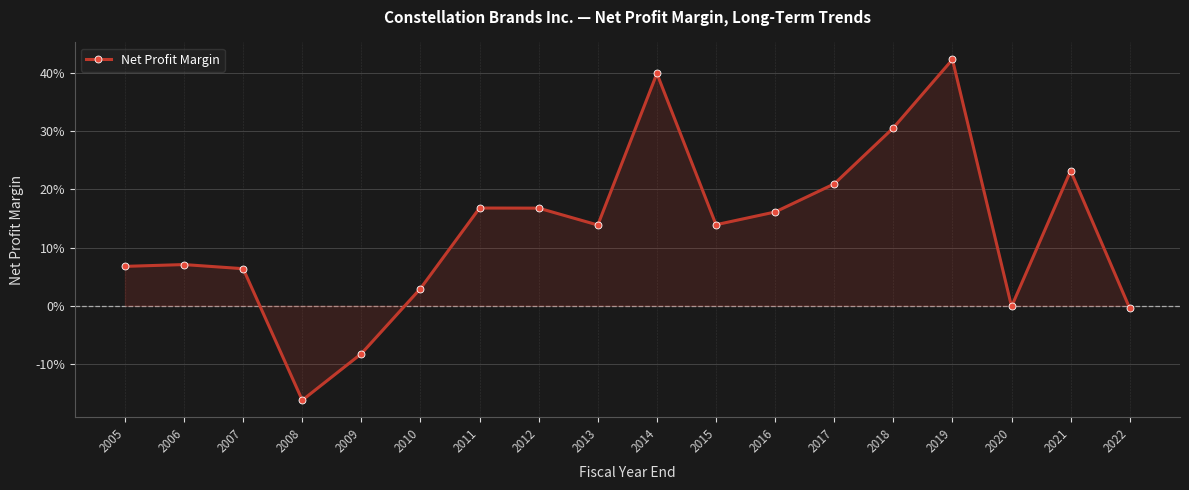

Where does the data first go above 0?

2005